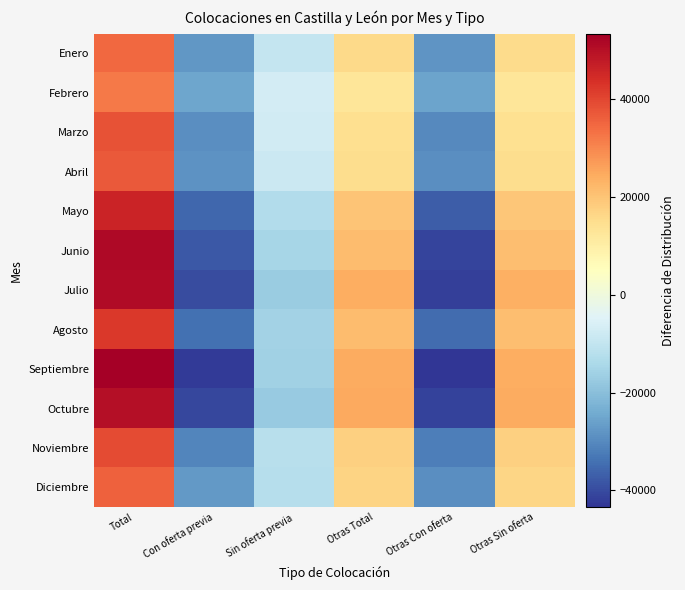

Reading left to right, extract all data points from this chart.

Enero: Total=34621.8	Con oferta previa=-27743.2	Sin oferta previa=-9747.2	Otras Total=15569.8	Otras Con oferta=-28076.2	Otras Sin oferta=15374.8
Febrero: Total=31889.2	Con oferta previa=-24910.8	Sin oferta previa=-7000.8	Otras Total=12769.2	Otras Con oferta=-25330.8	Otras Sin oferta=12584.2
Marzo: Total=37802.0	Con oferta previa=-29332.0	Sin oferta previa=-7377.0	Otras Total=14465.0	Otras Con oferta=-29850.0	Otras Sin oferta=14292.0
Abril: Total=36770.5	Con oferta previa=-28632.5	Sin oferta previa=-8593.5	Otras Total=14981.5	Otras Con oferta=-29331.5	Otras Sin oferta=14805.5
Mayo: Total=46084.0	Con oferta previa=-35544.0	Sin oferta previa=-12919.0	Otras Total=19861.0	Otras Con oferta=-37102.0	Otras Sin oferta=19620.0
Junio: Total=51270.3	Con oferta previa=-37856.7	Sin oferta previa=-14705.7	Otras Total=21283.3	Otras Con oferta=-40975.7	Otras Sin oferta=20984.3
Julio: Total=50962.2	Con oferta previa=-39901.8	Sin oferta previa=-17090.8	Otras Total=24003.2	Otras Con oferta=-41626.8	Otras Sin oferta=23654.2
Agosto: Total=42148.7	Con oferta previa=-33988.3	Sin oferta previa=-15577.3	Otras Total=21309.7	Otras Con oferta=-34972.3	Otras Sin oferta=21079.7
Septiembre: Total=53284.3	Con oferta previa=-42315.7	Sin oferta previa=-16089.7	Otras Total=24386.3	Otras Con oferta=-43410.7	Otras Sin oferta=24145.3
Octubre: Total=50226.3	Con oferta previa=-40444.7	Sin oferta previa=-17399.7	Otras Total=24661.3	Otras Con oferta=-41444.7	Otras Sin oferta=24401.3
Noviembre: Total=39114.7	Con oferta previa=-30619.3	Sin oferta previa=-12033.3	Otras Total=17768.7	Otras Con oferta=-31805.3	Otras Sin oferta=17574.7
Diciembre: Total=35778.8	Con oferta previa=-27443.2	Sin oferta previa=-12261.2	Otras Total=16666.8	Otras Con oferta=-29180.2	Otras Sin oferta=16438.8